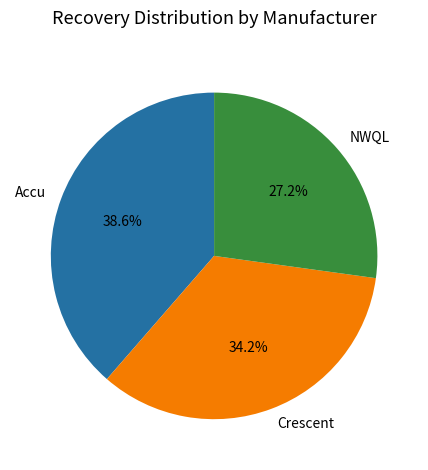

Which slice is the largest?

Accu